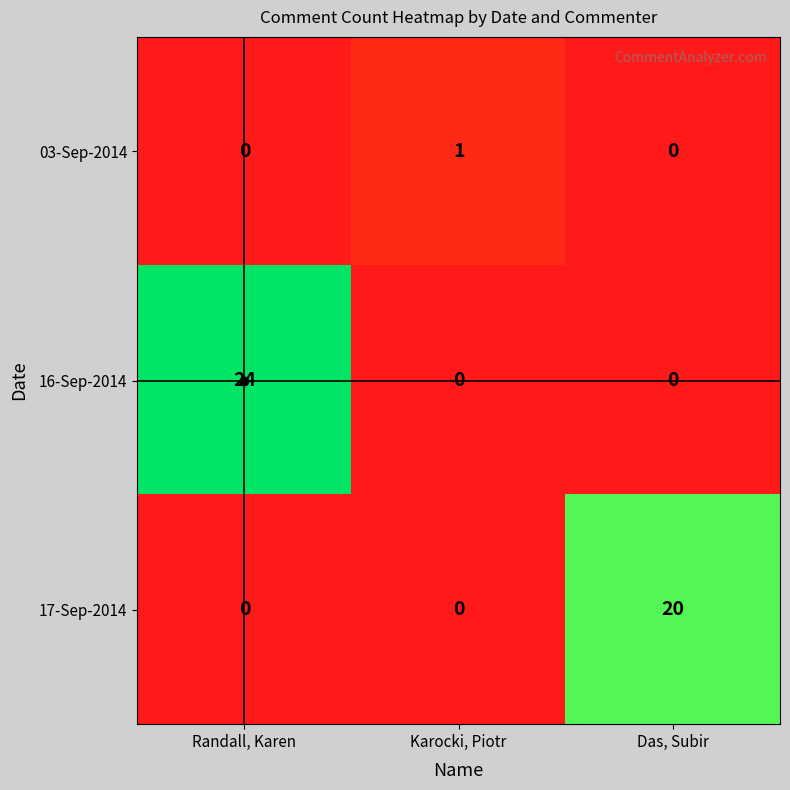

Which series changed the most between Randall, Karen and Das, Subir?

16-Sep-2014